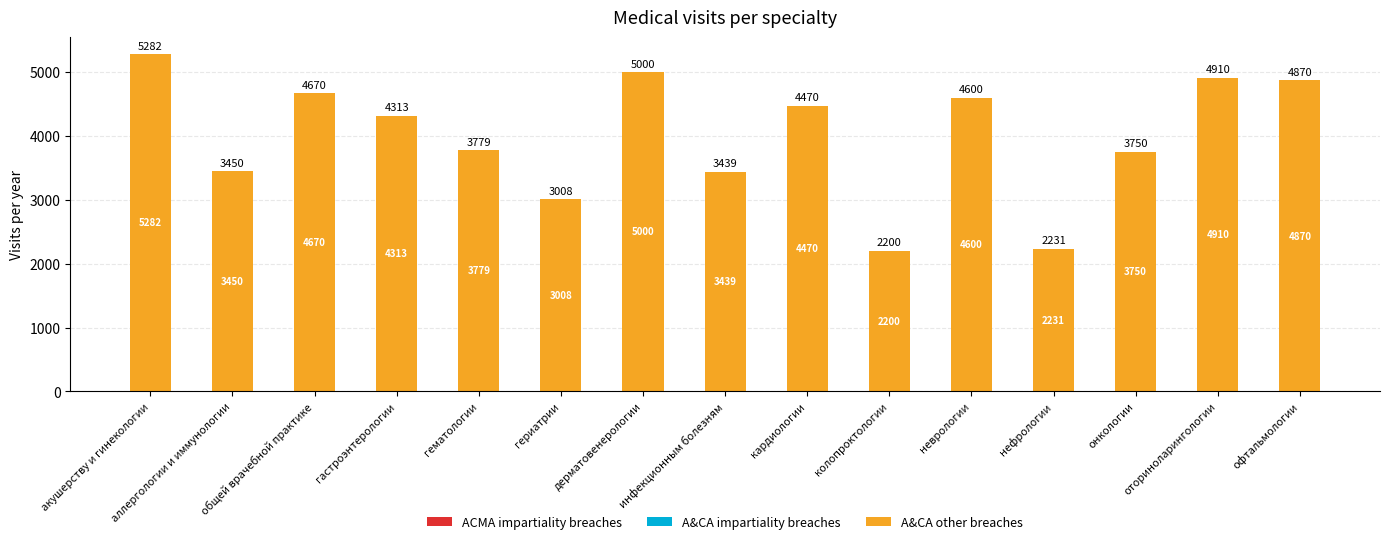

Rank the categories by value from highest to lowest.

акушерству и гинекологии, дерматовенерологии, оториноларингологии, офтальмологии, общей врачебной практике, неврологии, кардиологии, гастроэнтерологии, гематологии, онкологии, аллергологии и иммунологии, инфекционным болезням, гериатрии, нефрологии, колопроктологии